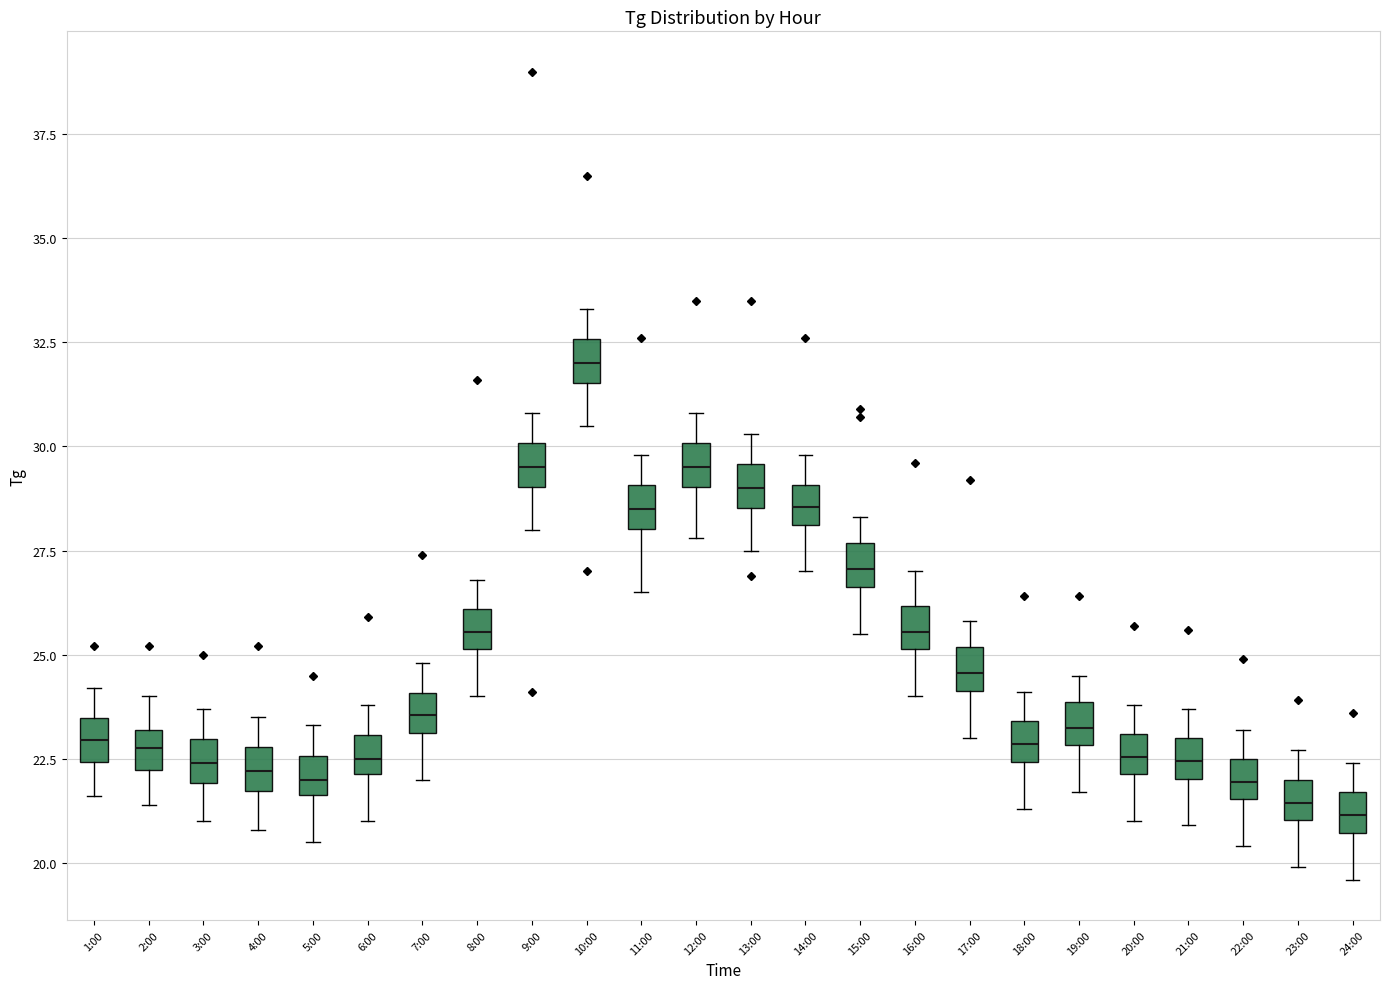

Reading left to right, transcribe this box plot: for each box, give where its median line is, the range the box spans, and where its two whiskers end, as read against the y-axis. The values are not printed on the chart, so give them approximately, as read against the axis.

1:00: median 23.0, box 22.5 to 23.5, whiskers 21.5 to 24.0
2:00: median 23.0 (inside the box), box 22.0 to 23.0, whiskers 21.5 to 24.0
3:00: median 22.5, box 22.0 to 23.0, whiskers 21.0 to 23.5
4:00: median 22.0, box 21.5 to 23.0, whiskers 21.0 to 23.5
5:00: median 22.0, box 21.5 to 22.5, whiskers 20.5 to 23.5
6:00: median 22.5, box 22.0 to 23.0, whiskers 21.0 to 24.0
7:00: median 23.5, box 23.0 to 24.0, whiskers 22.0 to 25.0
8:00: median 25.5, box 25.0 to 26.0, whiskers 24.0 to 27.0
9:00: median 29.5, box 29.0 to 30.0, whiskers 28.0 to 31.0
10:00: median 32.0, box 31.5 to 32.5, whiskers 30.5 to 33.5
11:00: median 28.5, box 28.0 to 29.0, whiskers 26.5 to 30.0
12:00: median 29.5, box 29.0 to 30.0, whiskers 28.0 to 31.0
13:00: median 29.0, box 28.5 to 29.5, whiskers 27.5 to 30.5
14:00: median 28.5, box 28.0 to 29.0, whiskers 27.0 to 30.0
15:00: median 27.0, box 26.5 to 27.5, whiskers 25.5 to 28.5
16:00: median 25.5, box 25.0 to 26.0, whiskers 24.0 to 27.0
17:00: median 24.5, box 24.0 to 25.0, whiskers 23.0 to 26.0
18:00: median 23.0, box 22.5 to 23.5, whiskers 21.5 to 24.0
19:00: median 23.5, box 23.0 to 24.0, whiskers 21.5 to 24.5
20:00: median 22.5, box 22.0 to 23.0, whiskers 21.0 to 24.0
21:00: median 22.5, box 22.0 to 23.0, whiskers 21.0 to 23.5
22:00: median 22.0, box 21.5 to 22.5, whiskers 20.5 to 23.0
23:00: median 21.5, box 21.0 to 22.0, whiskers 20.0 to 22.5
24:00: median 21.0, box 20.5 to 21.5, whiskers 19.5 to 22.5